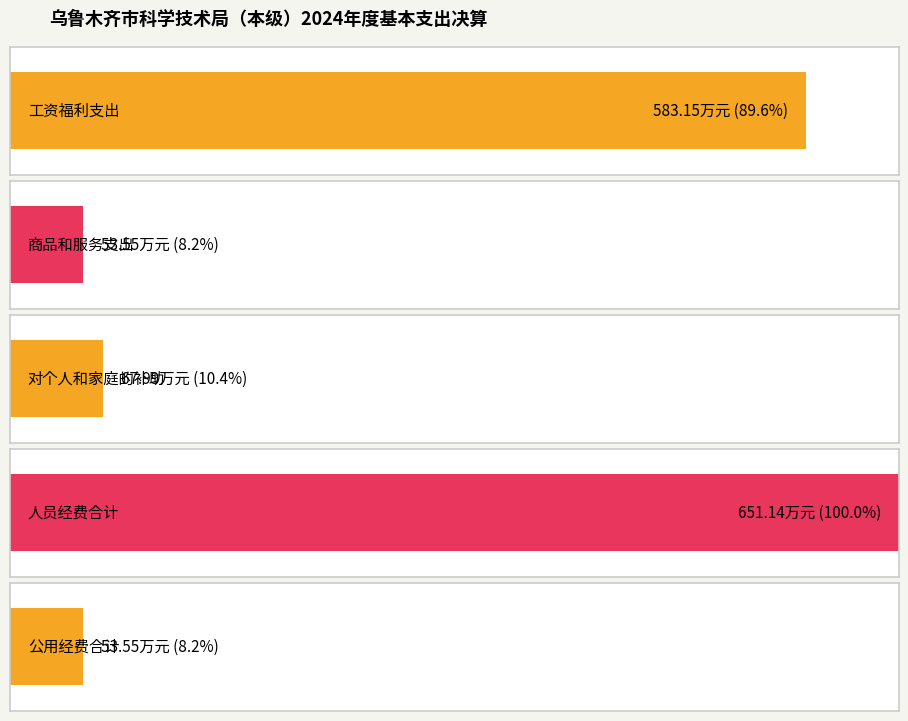

Count the number of categories in the chart.

5